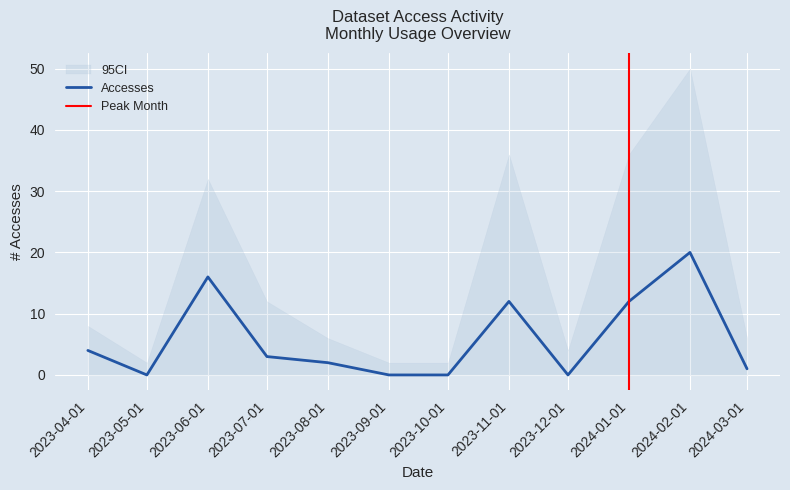

At which label does Accesses reach its peak?

2024-02-01